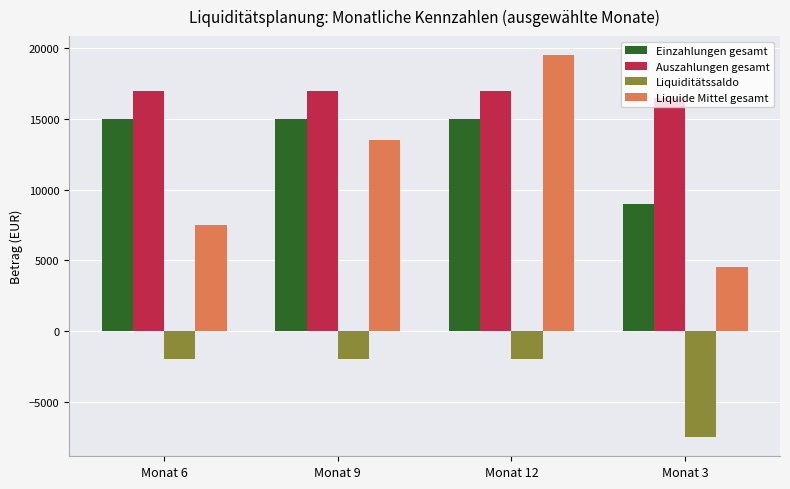

Which series has the widest spread of values?

Liquide Mittel gesamt